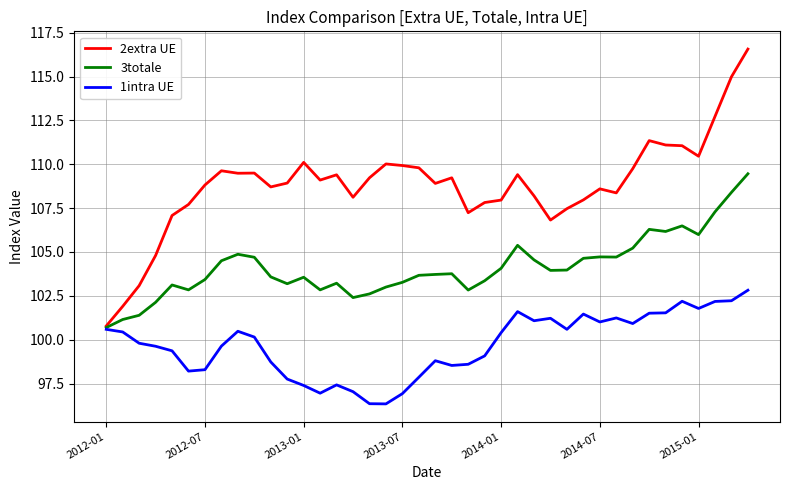

Which series has the largest total across all categories?

2extra UE